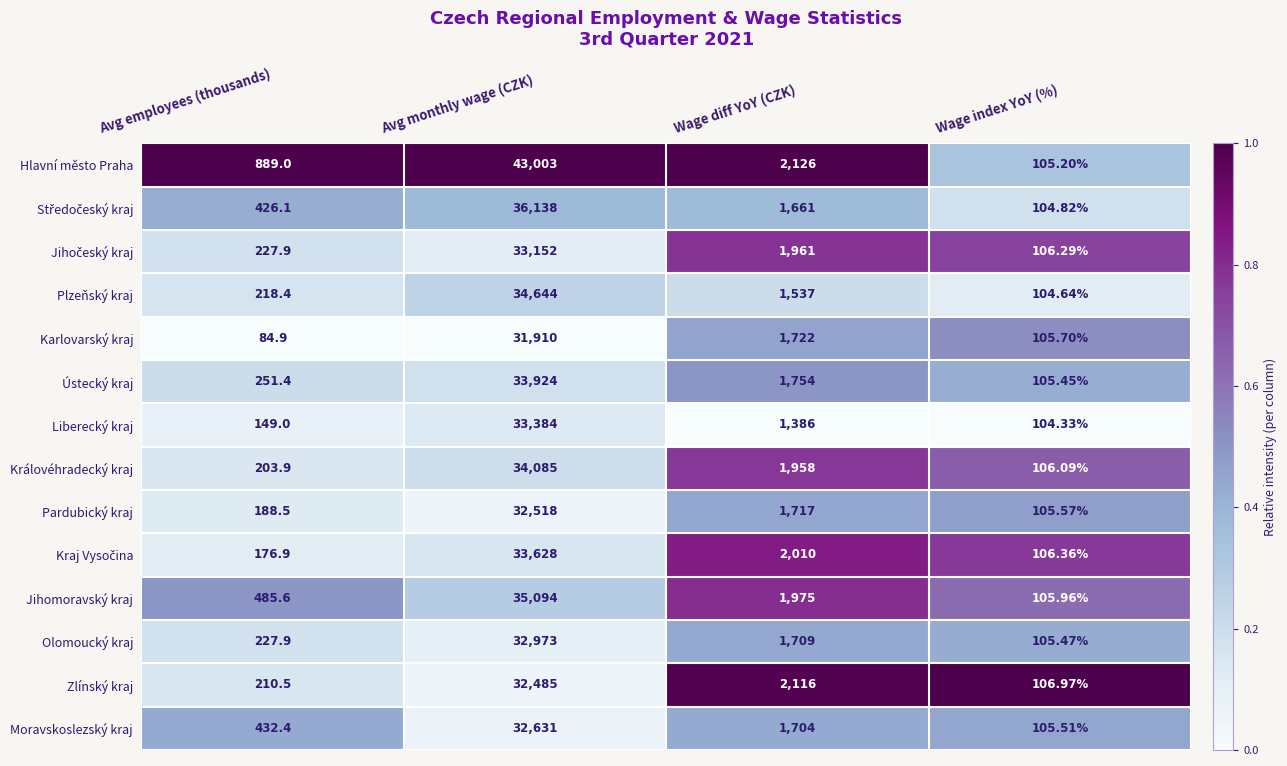

What is the total value across all series at Wage diff YoY (CZK)?

25336.0